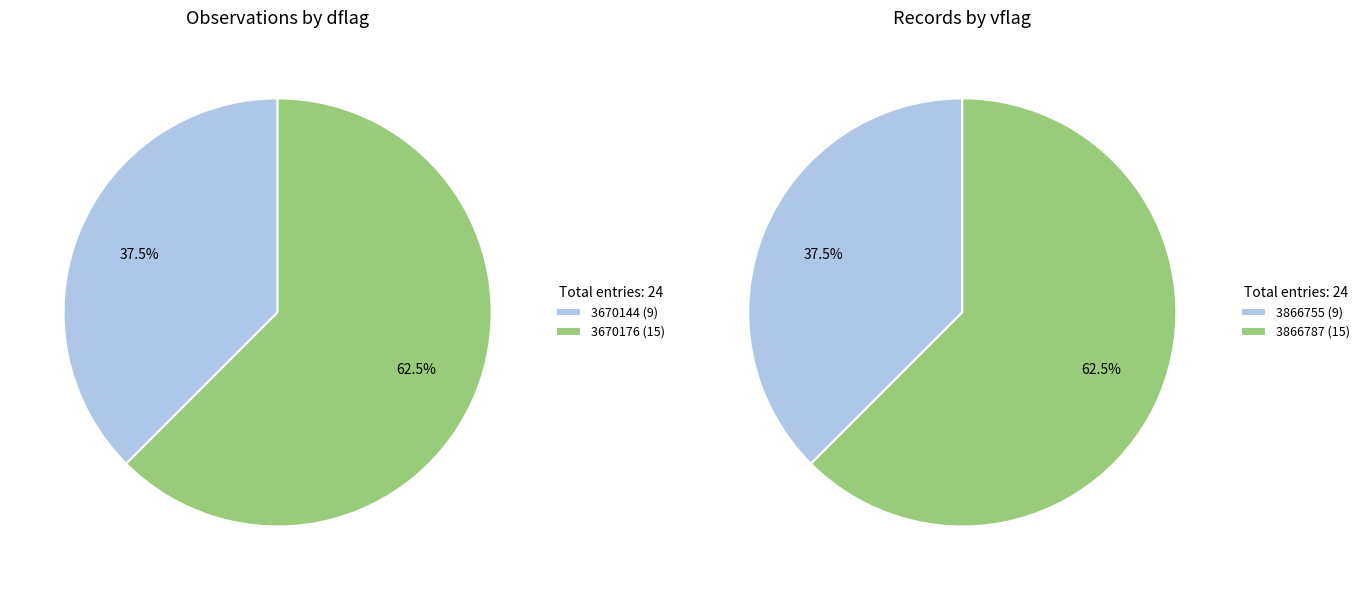

The 3670144 slice represents 25% of the pie. True or false?

False